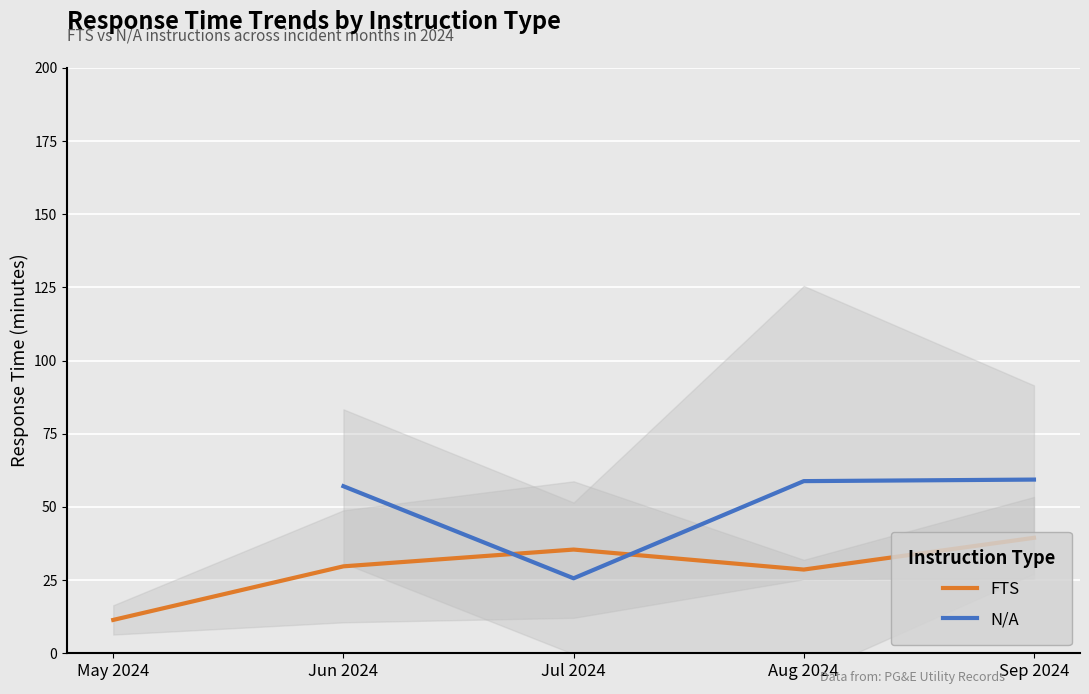

The N/A series shows 42.0 at Jul 2024. True or false?

False